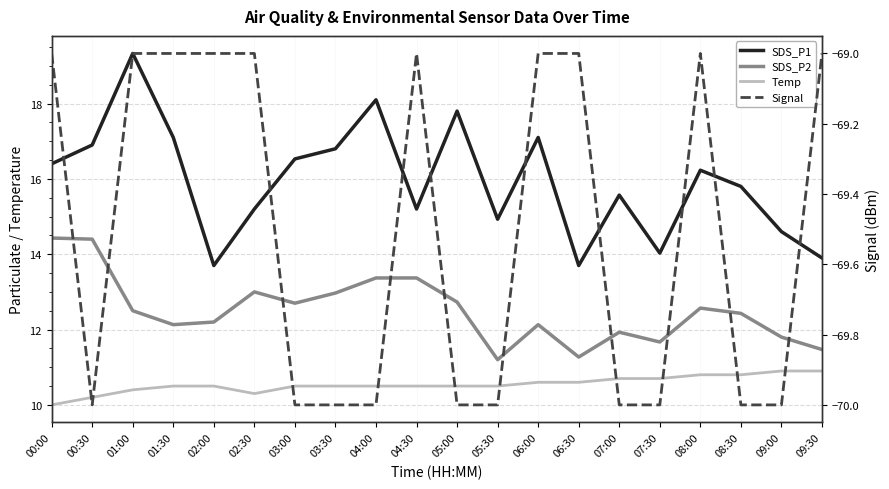

Does the chart have visible grid lines?

Yes